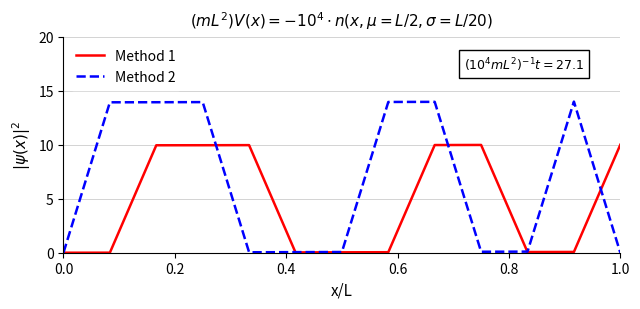

Rank the series by their maximum value, from lowest to highest.

Method 1, Method 2